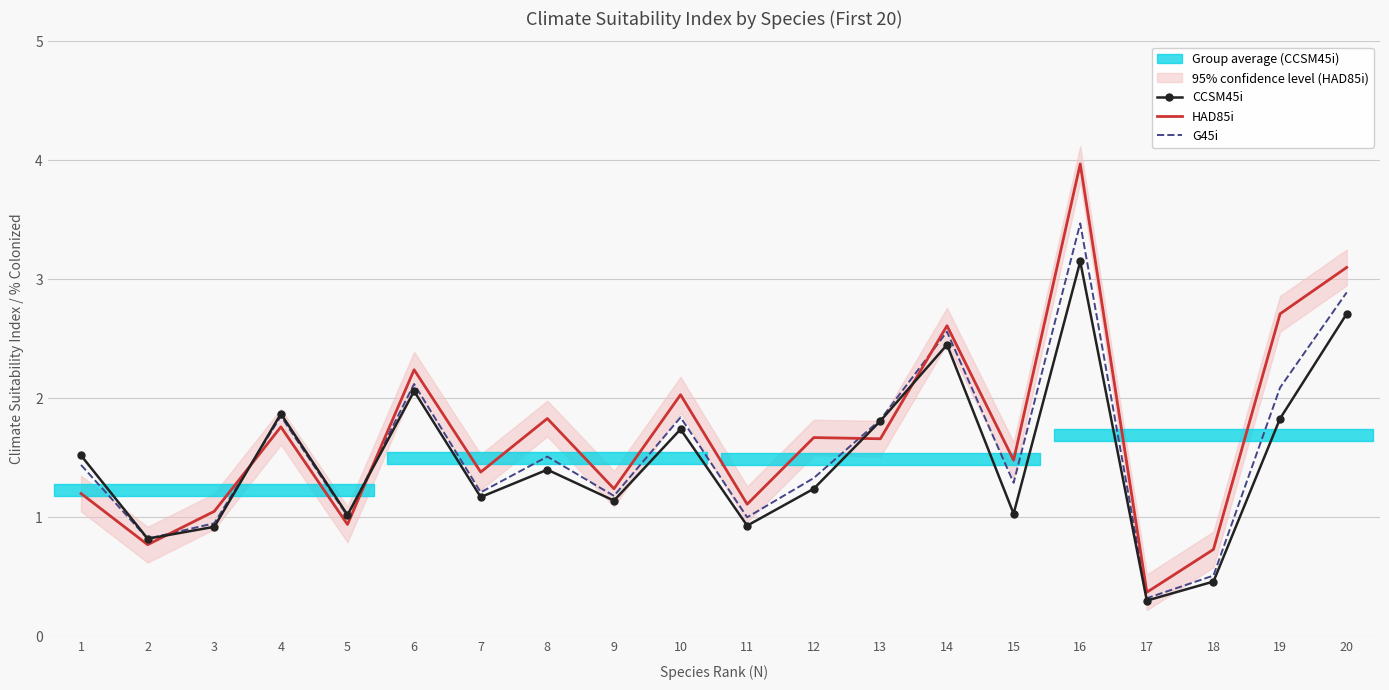

Is the value of G45i at 12 greater than the value of CCSM45i at 18?

Yes